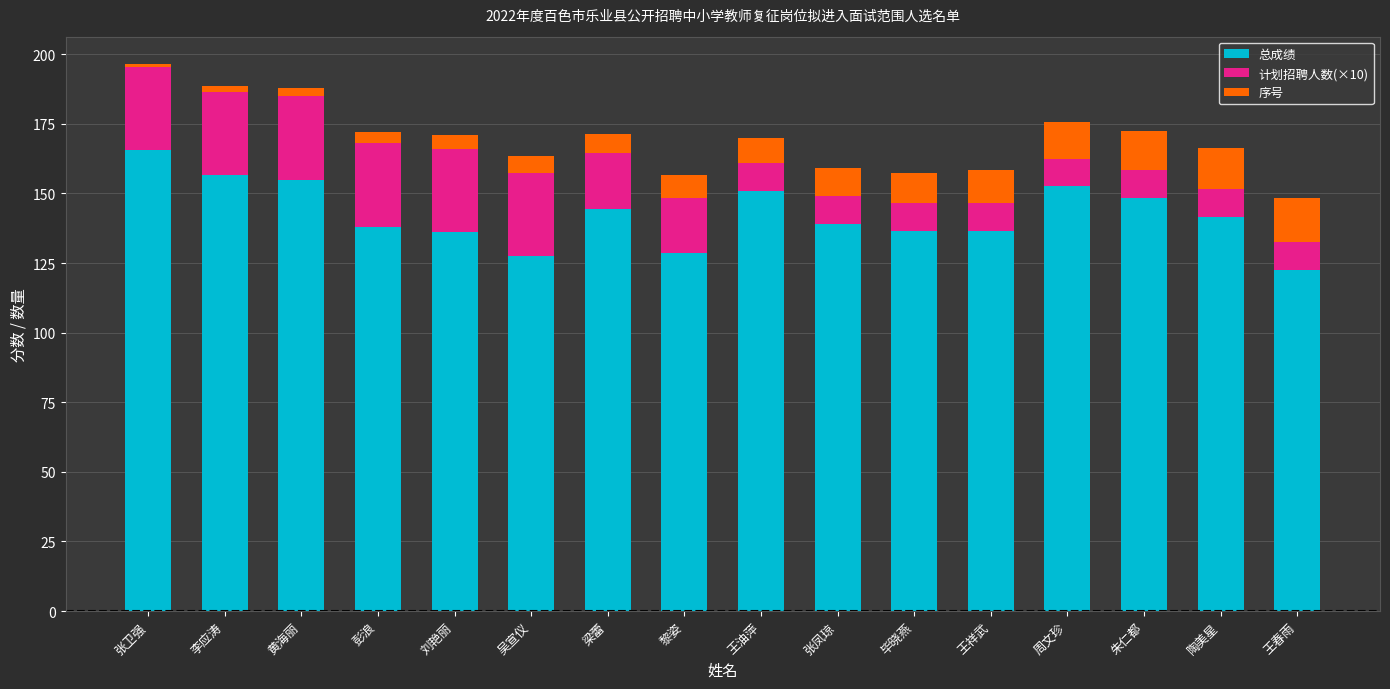

What is the sum of all 总成绩 values?

2279.5